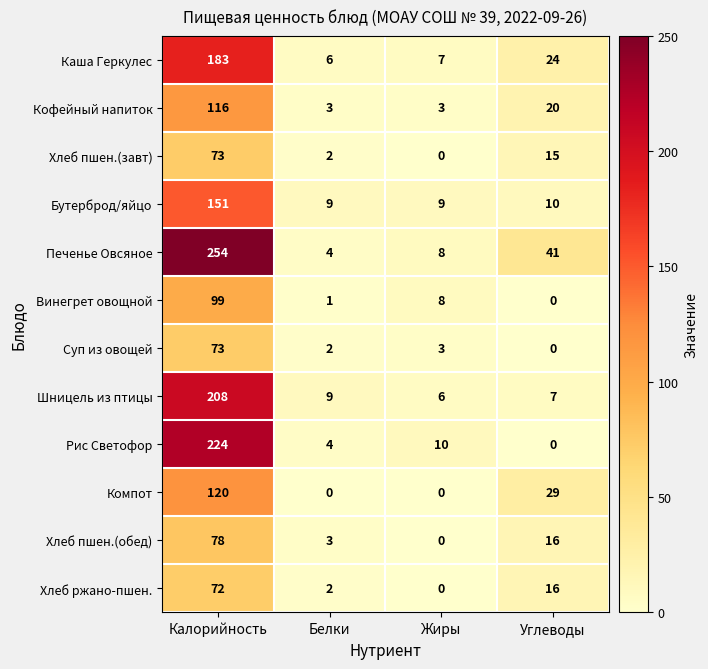

How many distinct data groups are displayed?

12